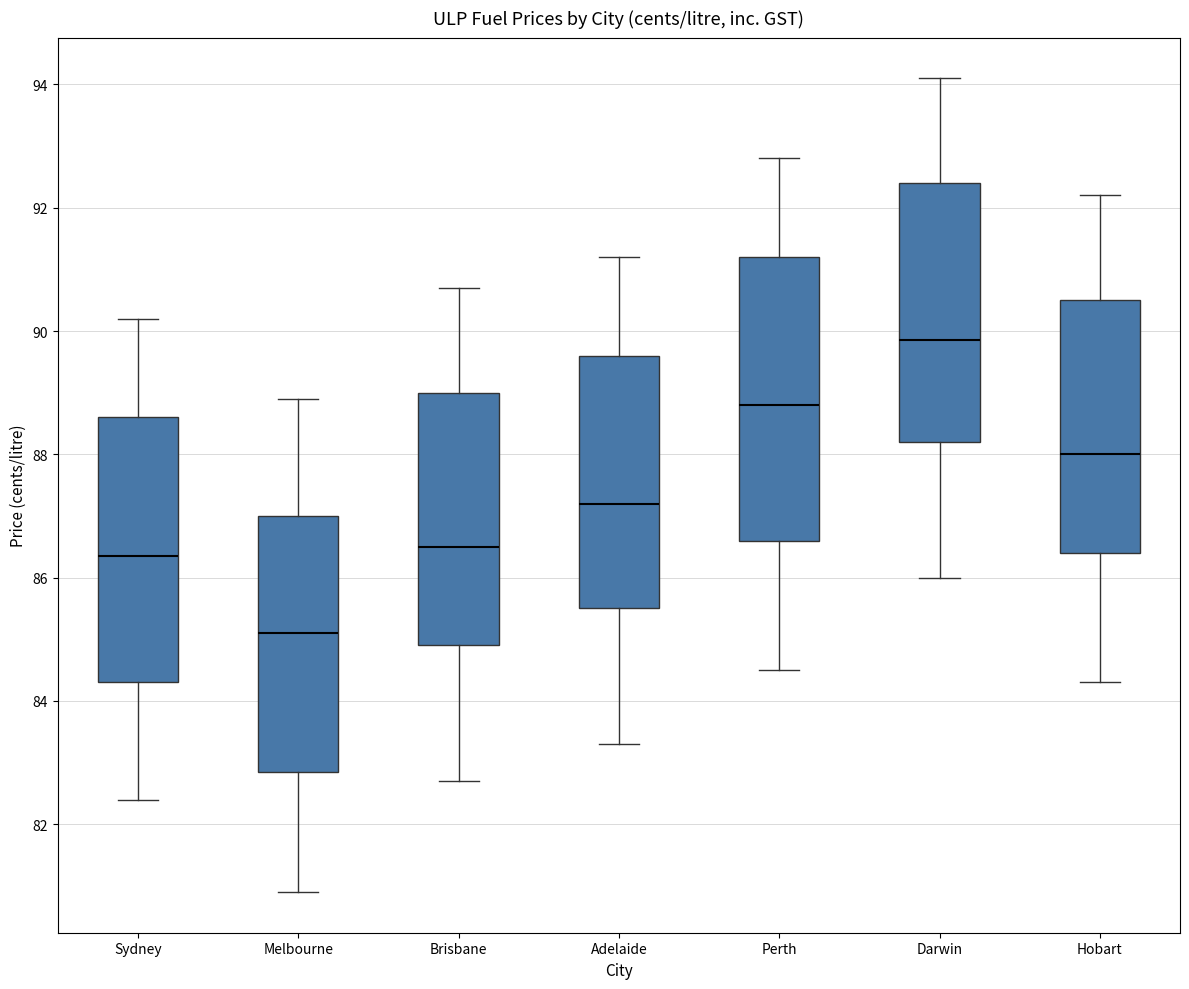

Which box has the highest median line?

Darwin